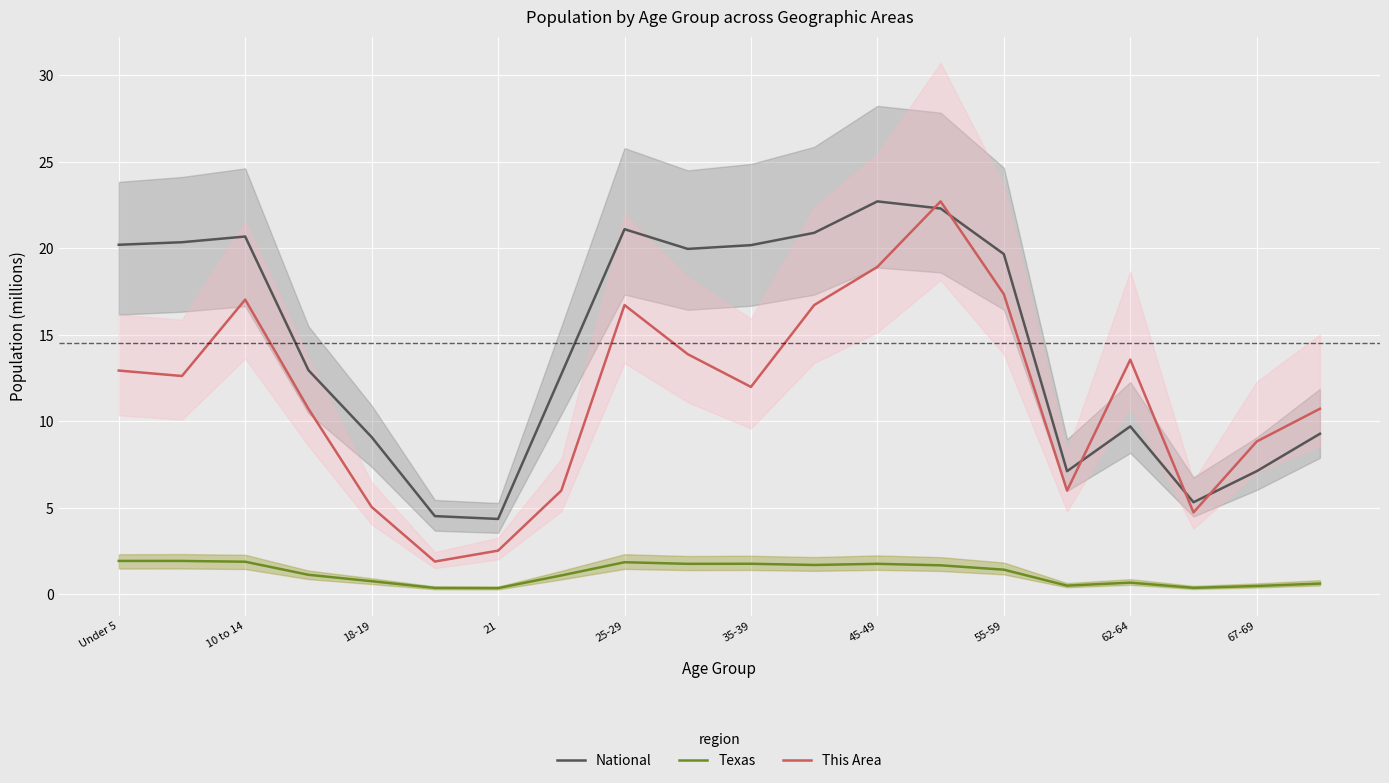

The Texas series shows 0.8 at 18-19. True or false?

True